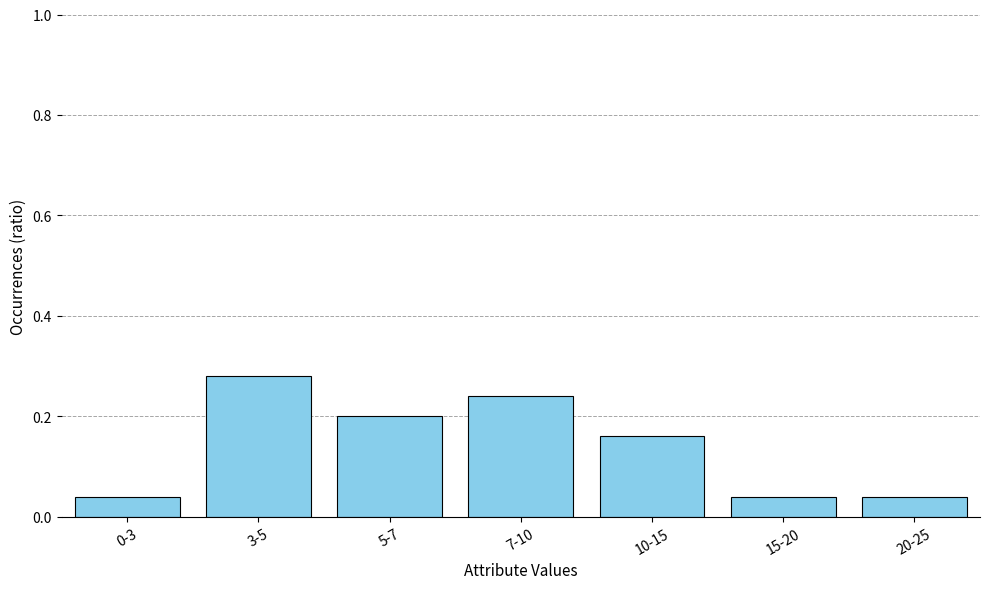

Are the bars horizontal?

No